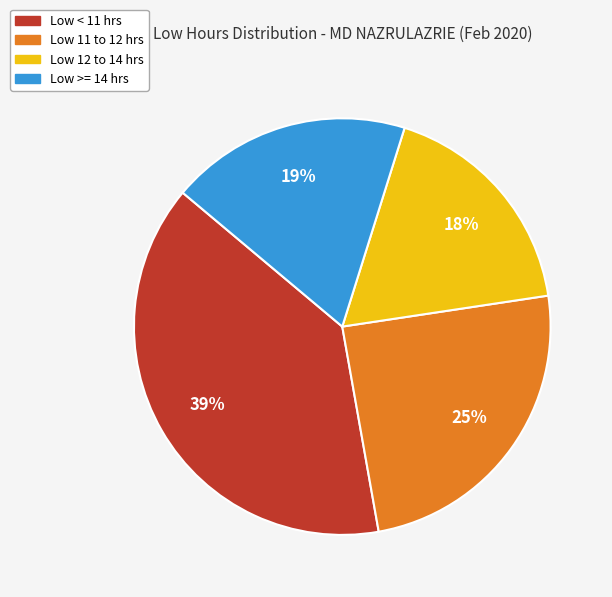

Does any single category account for the majority?

No